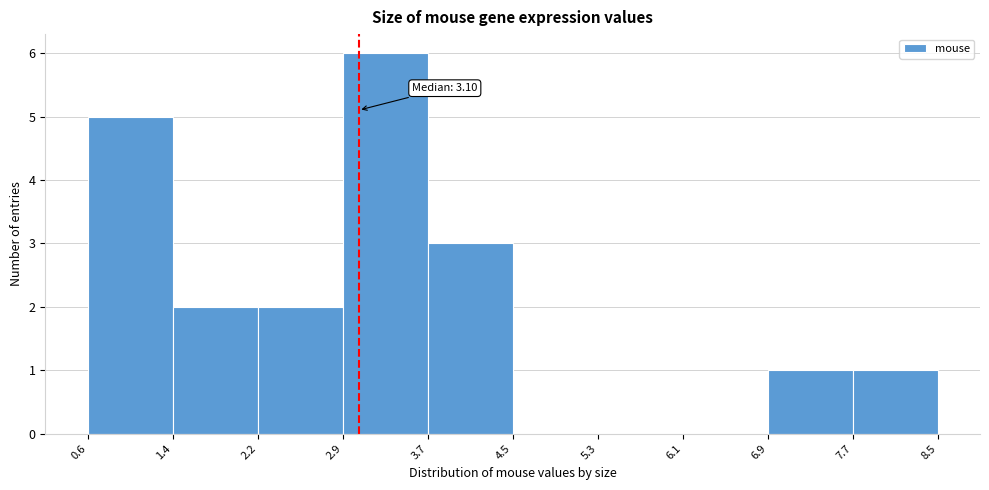

Over which range of the x-axis is the bar tallest?

2.9 to 3.7